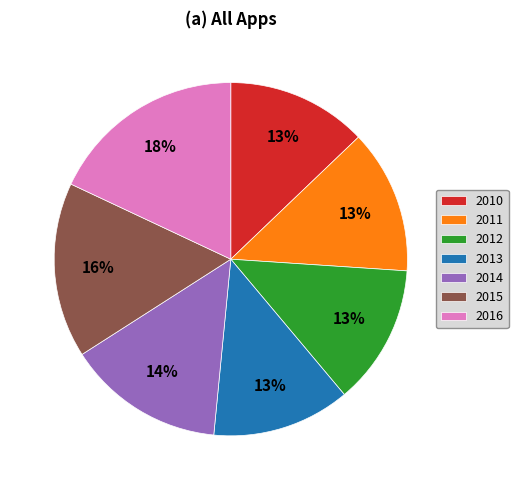

Does 2011 account for over 50% of the chart?

No